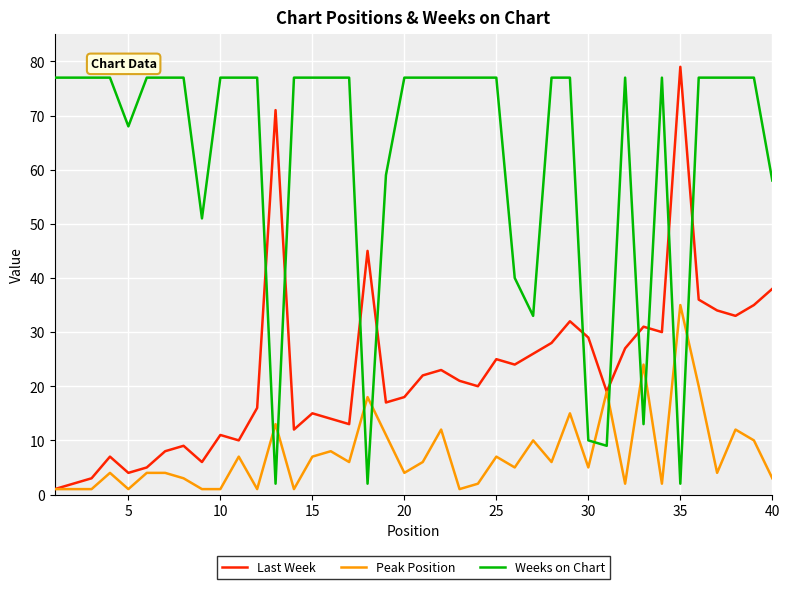

At how many categories does at least one series exceed 64?

31